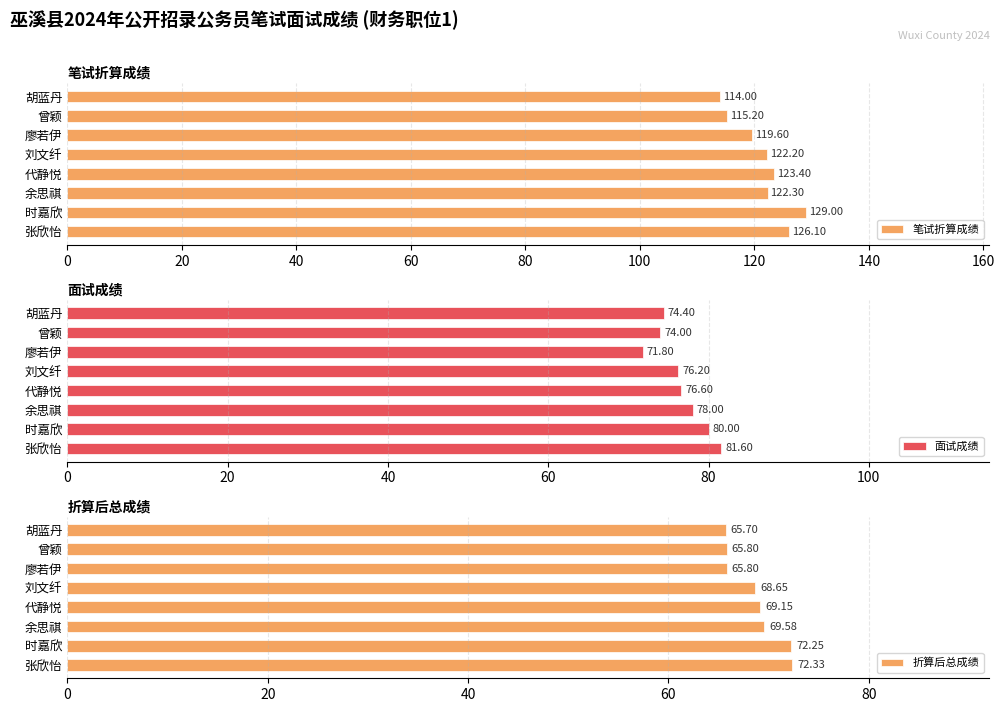

Are the bars horizontal?

Yes